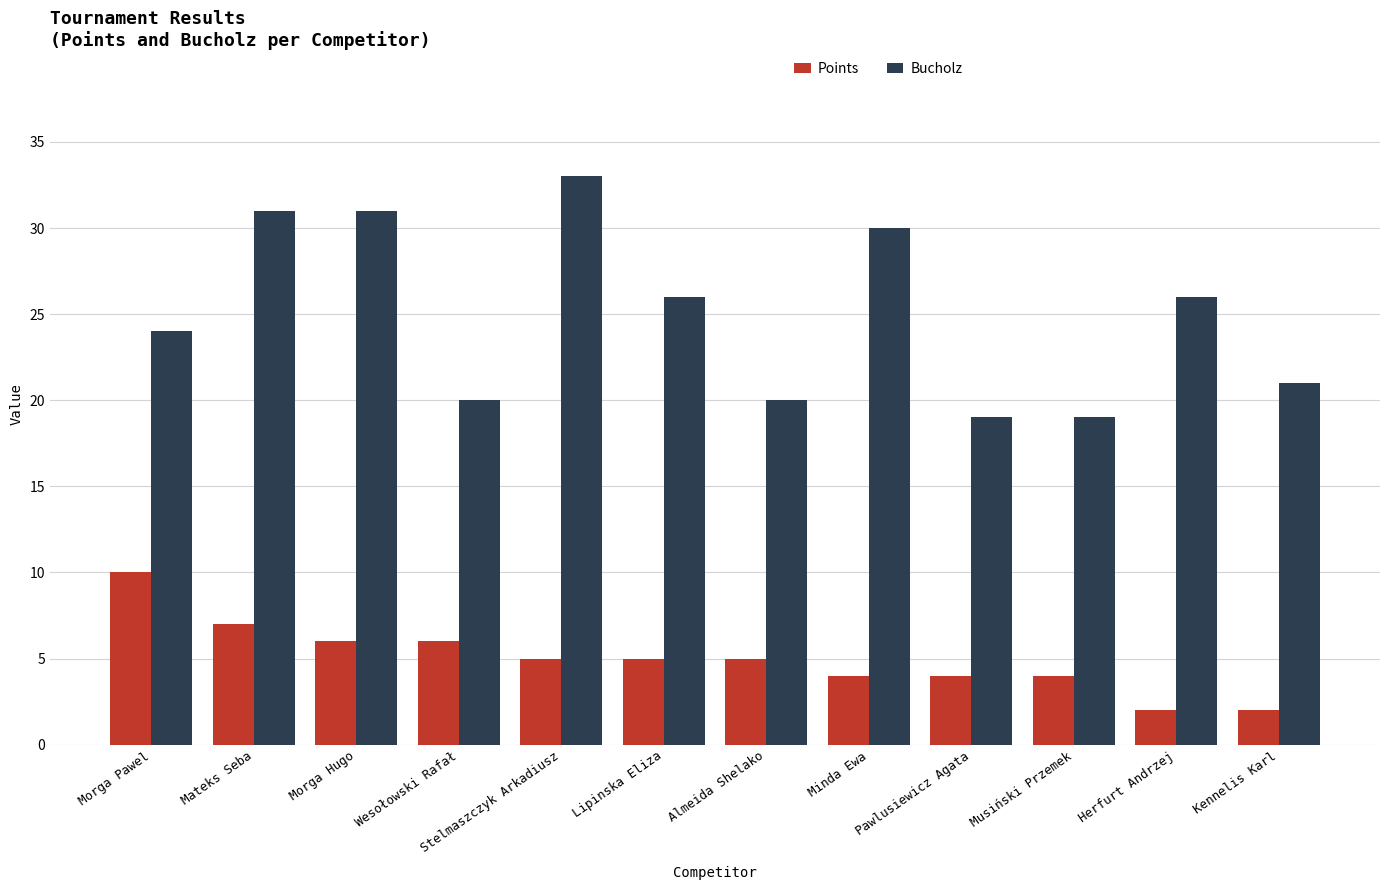

What is the label of the 4th bar from the left?

Wesołowski Rafał